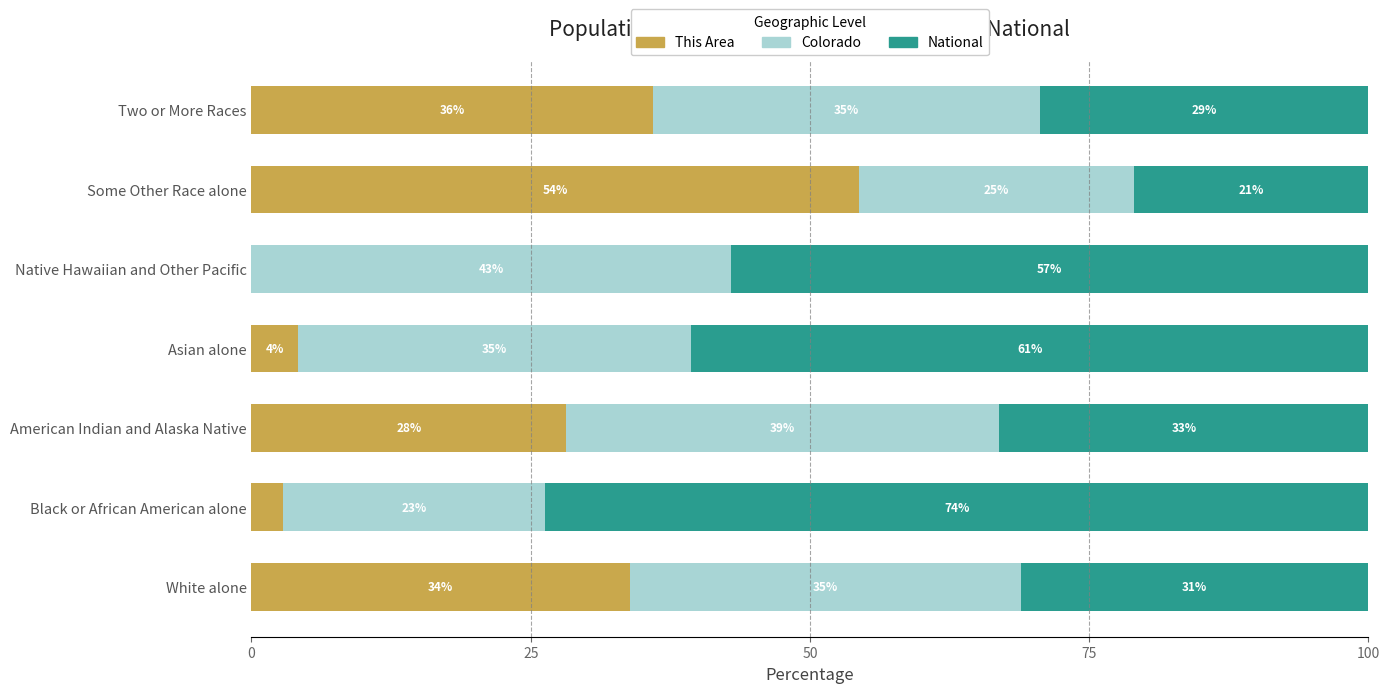

The value of This Area at Native Hawaiian and Other Pacific is 0.0. True or false?

True